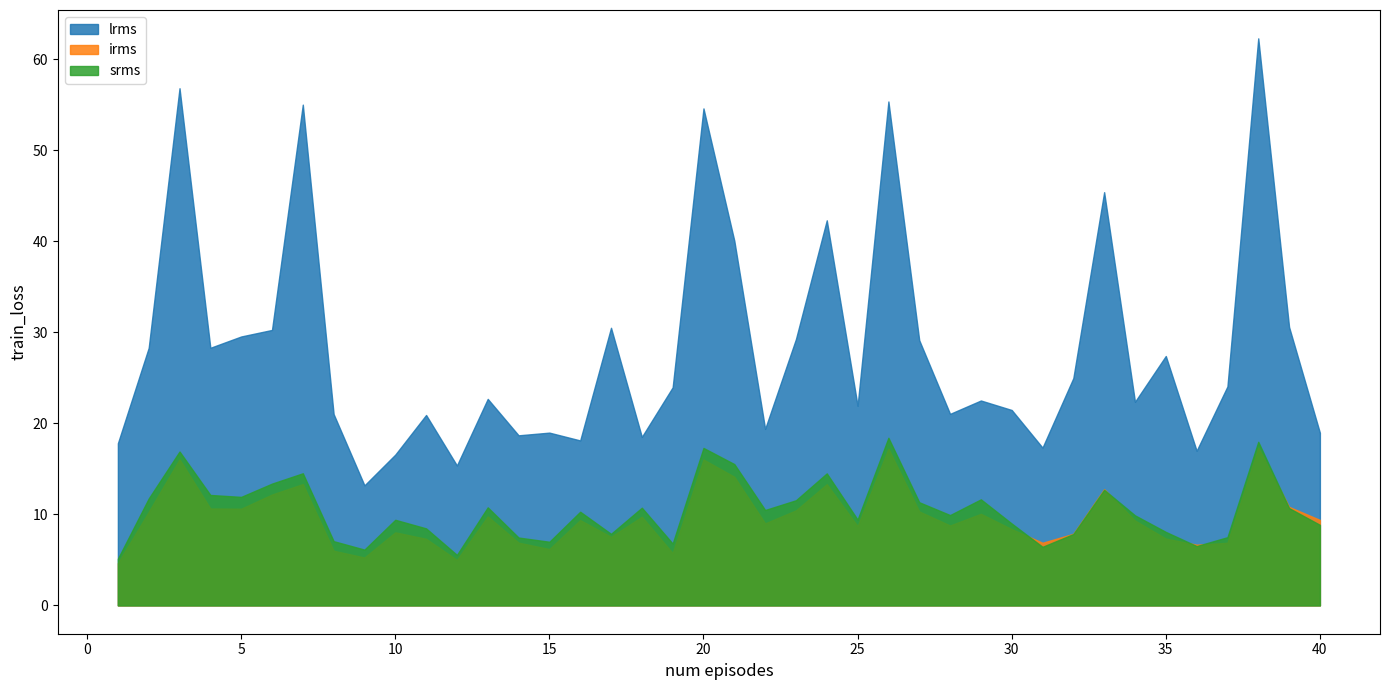

What is the maximum value for lrms?

62.3